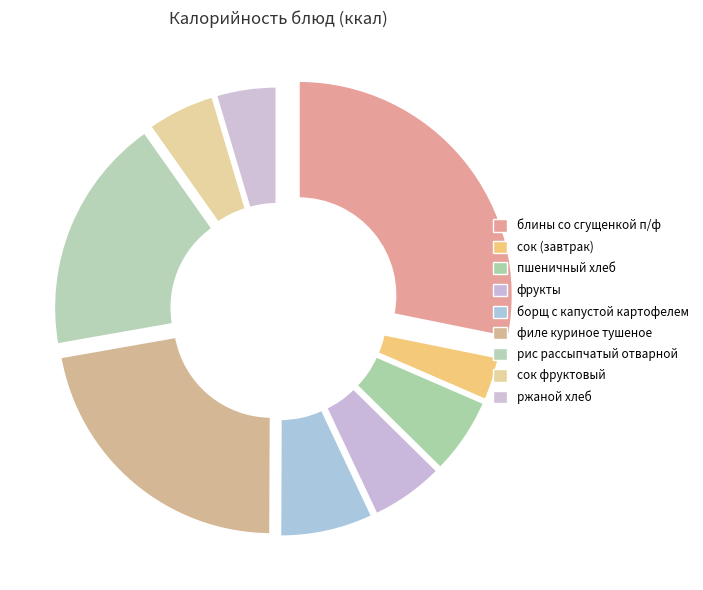

How many segments does this pie chart have?

9